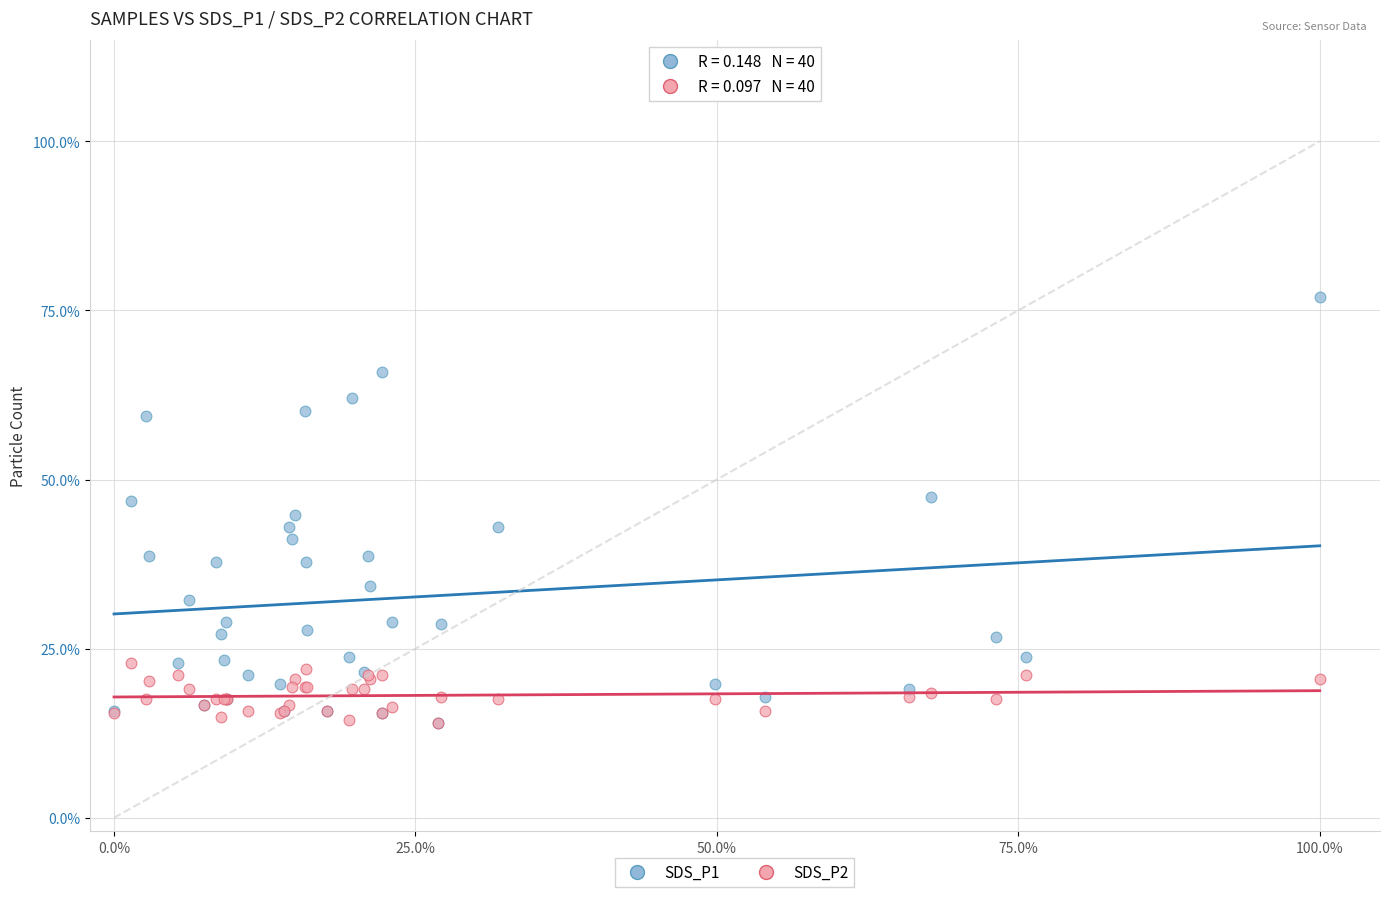

What are all the series names shown in the legend?

SDS_P1, SDS_P2